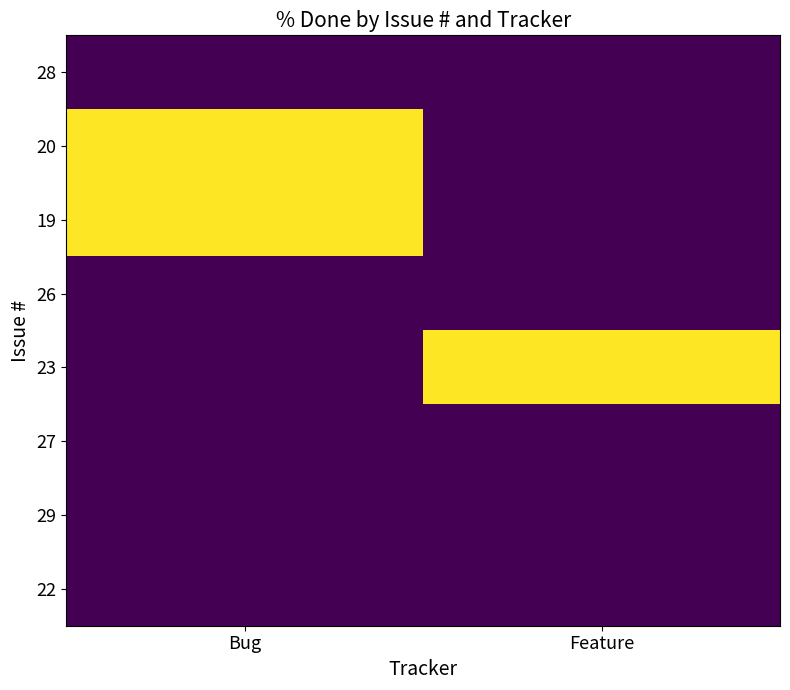

How many series are shown in this chart?

8